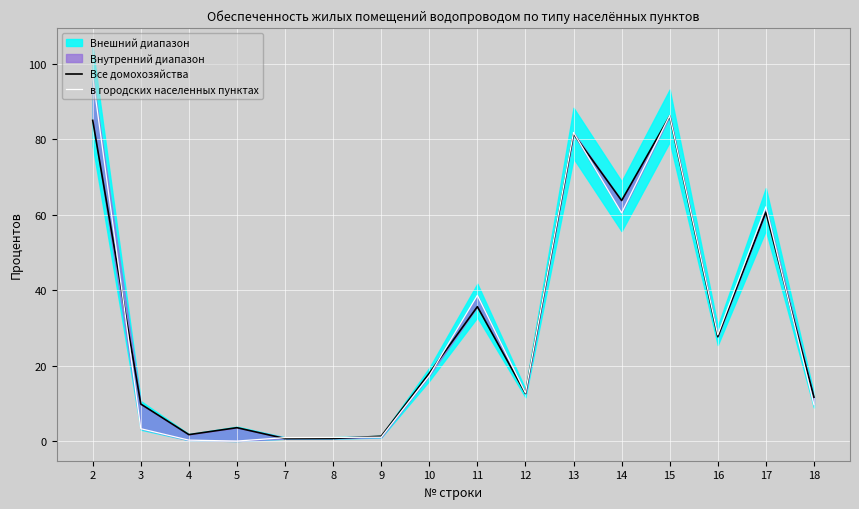

Where do Все домохозяйства and в городских населенных пунктах first cross each other?

2 and 3